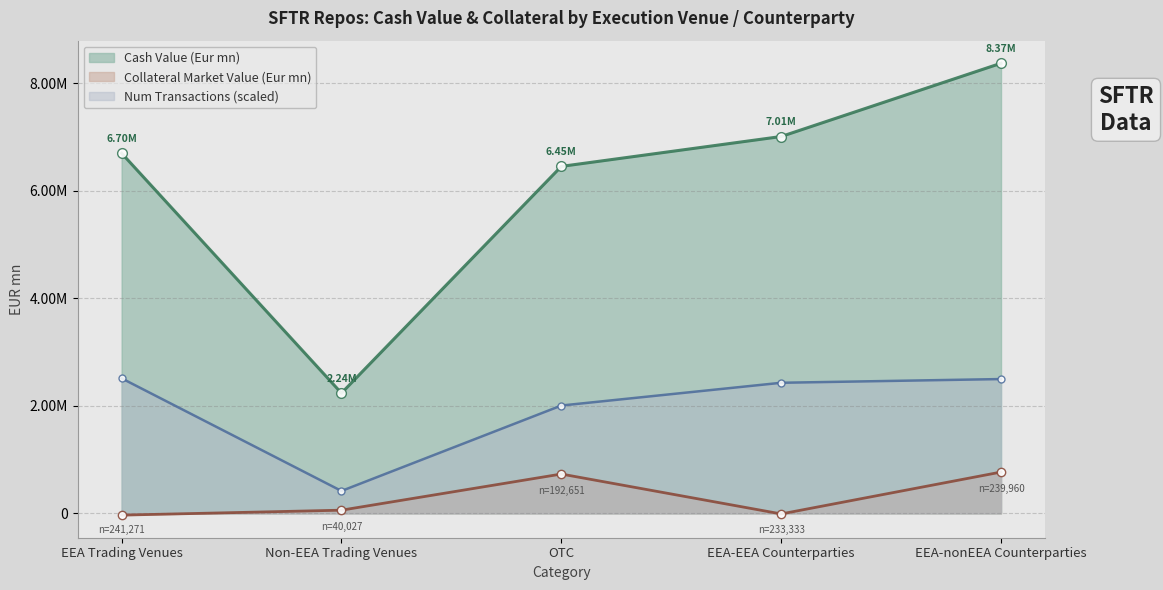

Does the chart have visible grid lines?

Yes